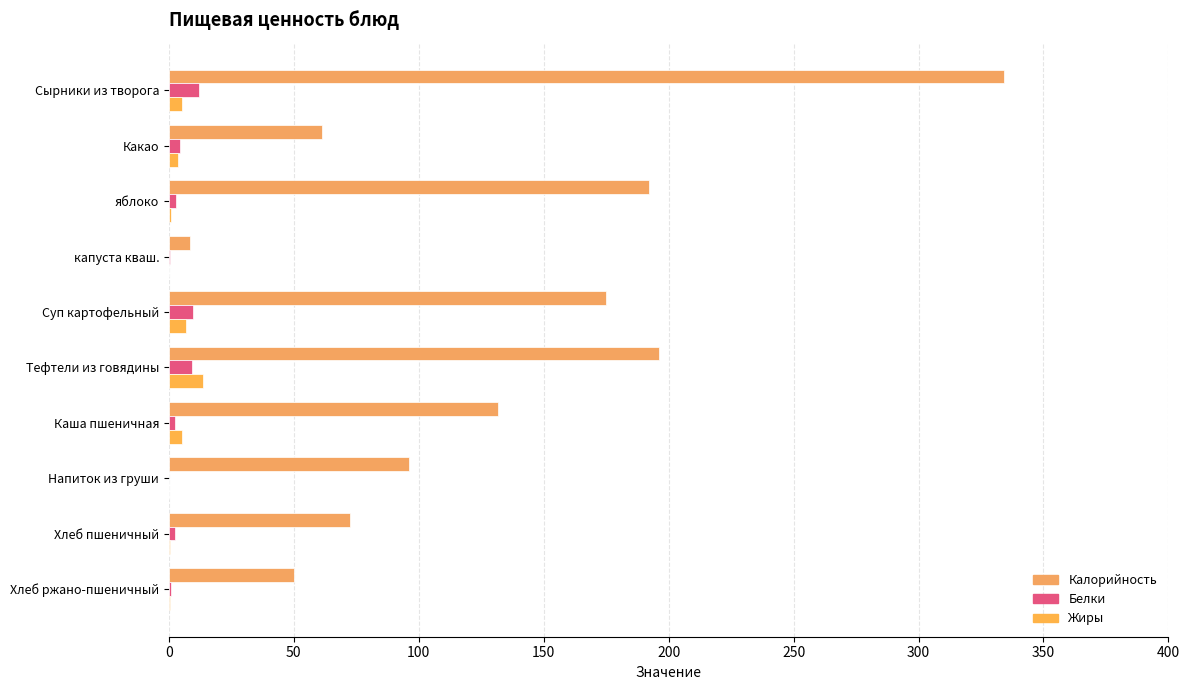

How many series are shown in this chart?

3